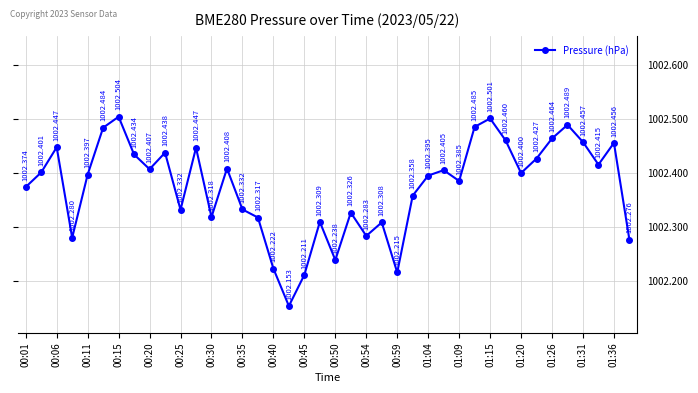

What is the difference between the maximum and minimum values?

0.4